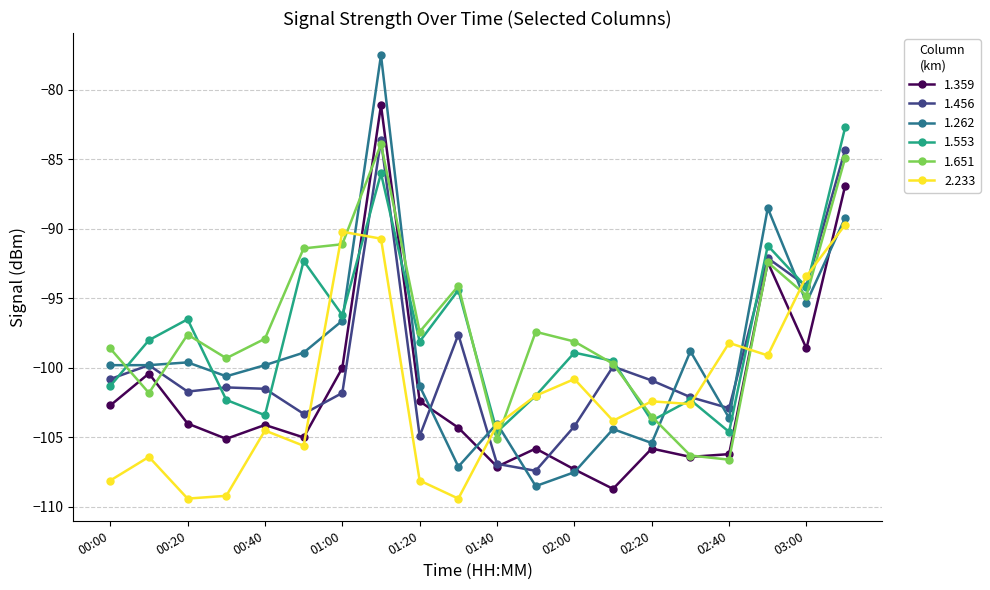

What is the value of the 1.456 point at the 15th from the left?

-100.9